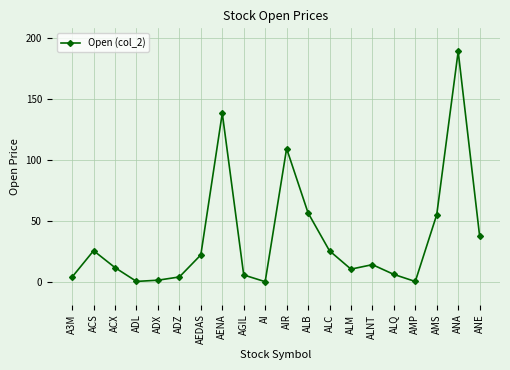

How many lines are shown in the chart?

1